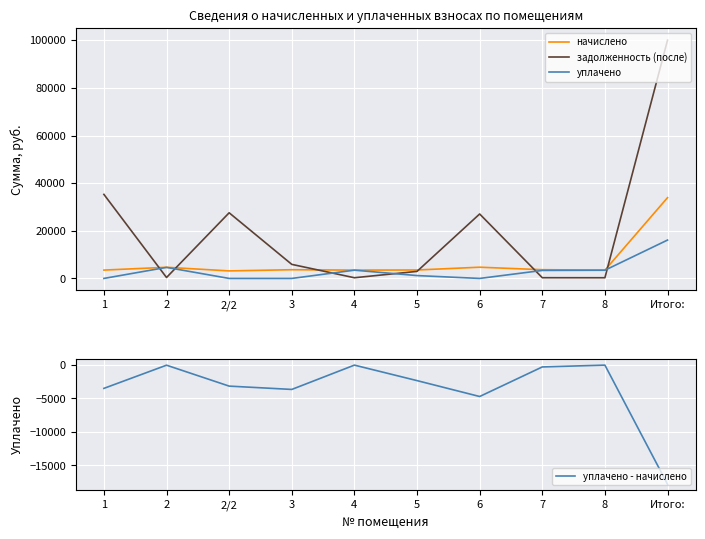

What is the difference between the maximum and minimum values in the уплачено - начислено series?

17769.2